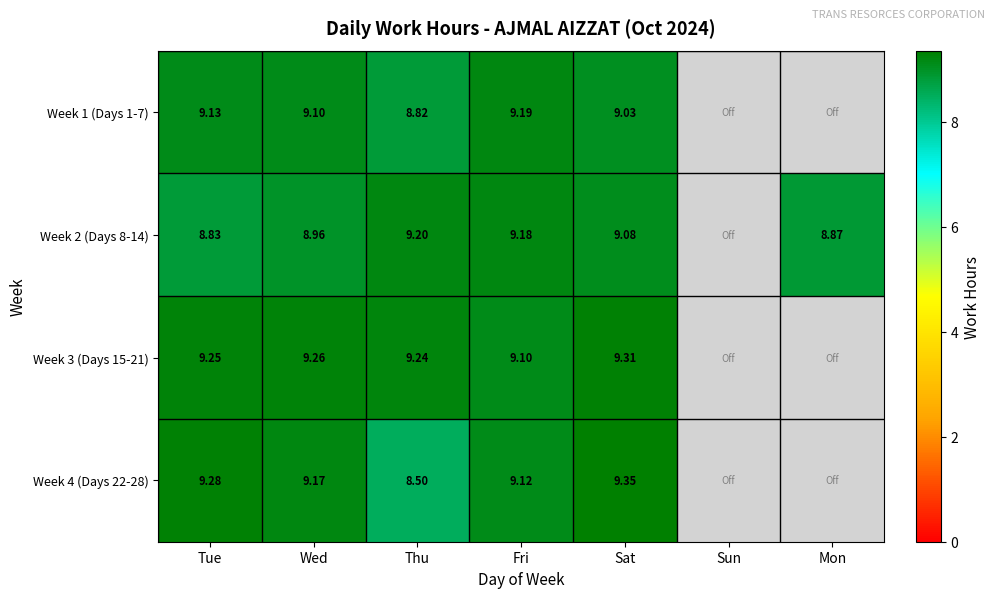

Is the value of Week 4 (Days 22-28) at Fri greater than the value of Week 1 (Days 1-7) at Wed?

Yes